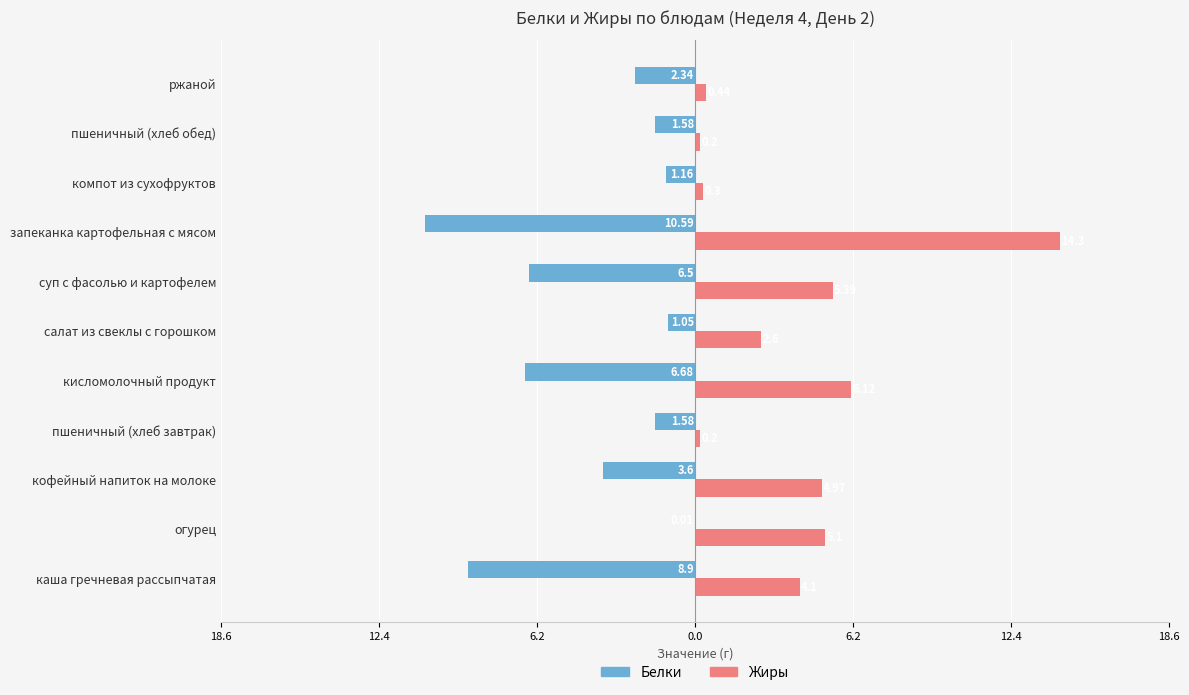

Reading left to right, transcribe all the data shown in this chart.

Белки: -8.9	-0.0	-3.6	-1.6	-6.7	-1.1	-6.5	-10.6	-1.2	-1.6	-2.3
Жиры: 4.1	5.1	5.0	0.2	6.1	2.6	5.4	14.3	0.3	0.2	0.4